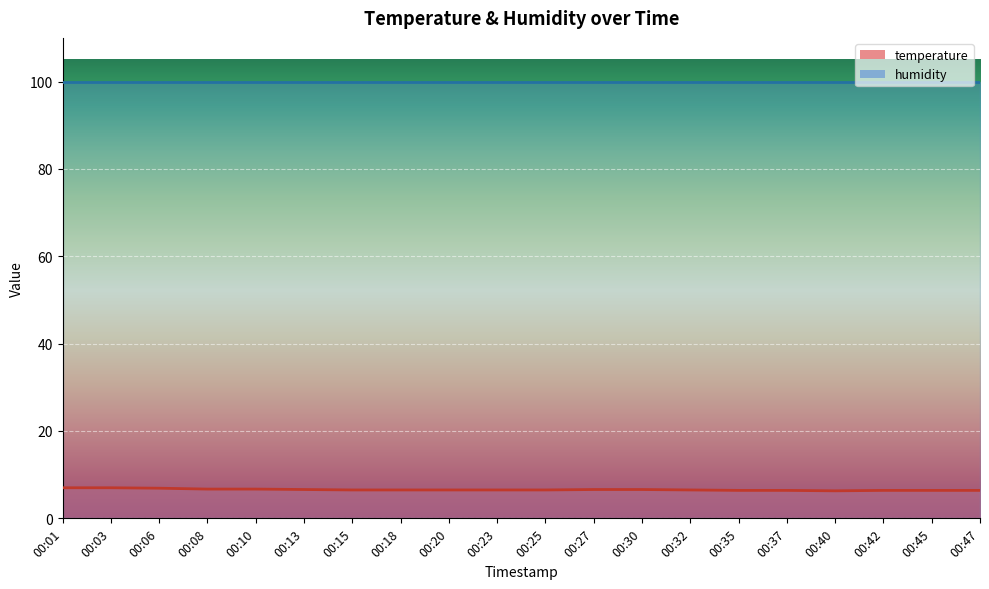

Is it true that the value at 00:06 is 4.8?

False